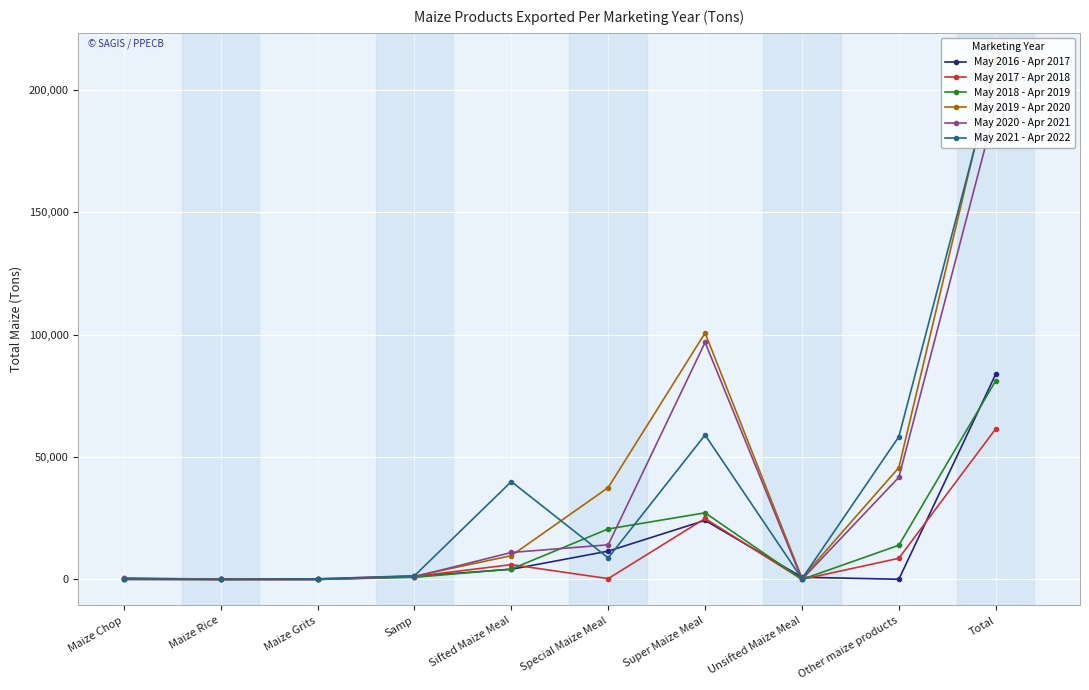

What position from the left is Samp?

4